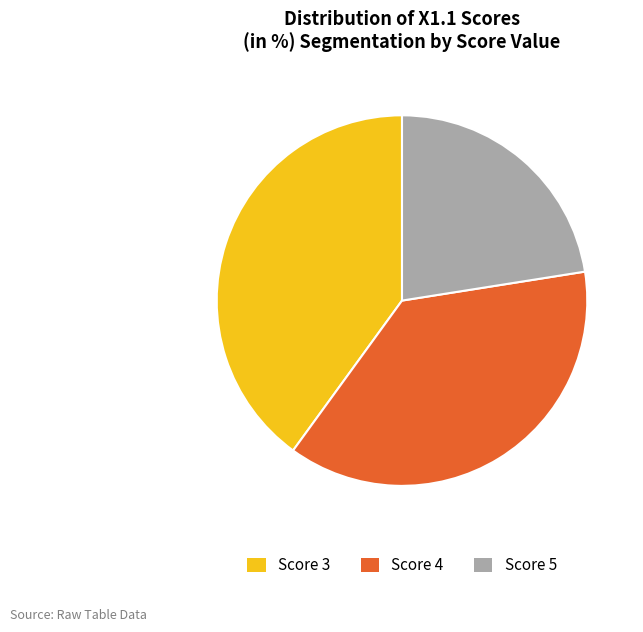

Which category has the smallest portion of the pie?

Score 5